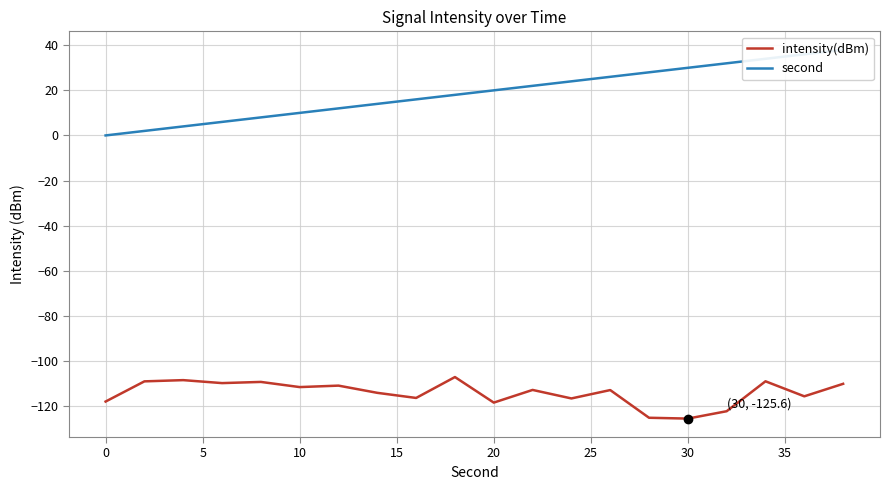

True or false: second and intensity(dBm) intersect in this chart.

False